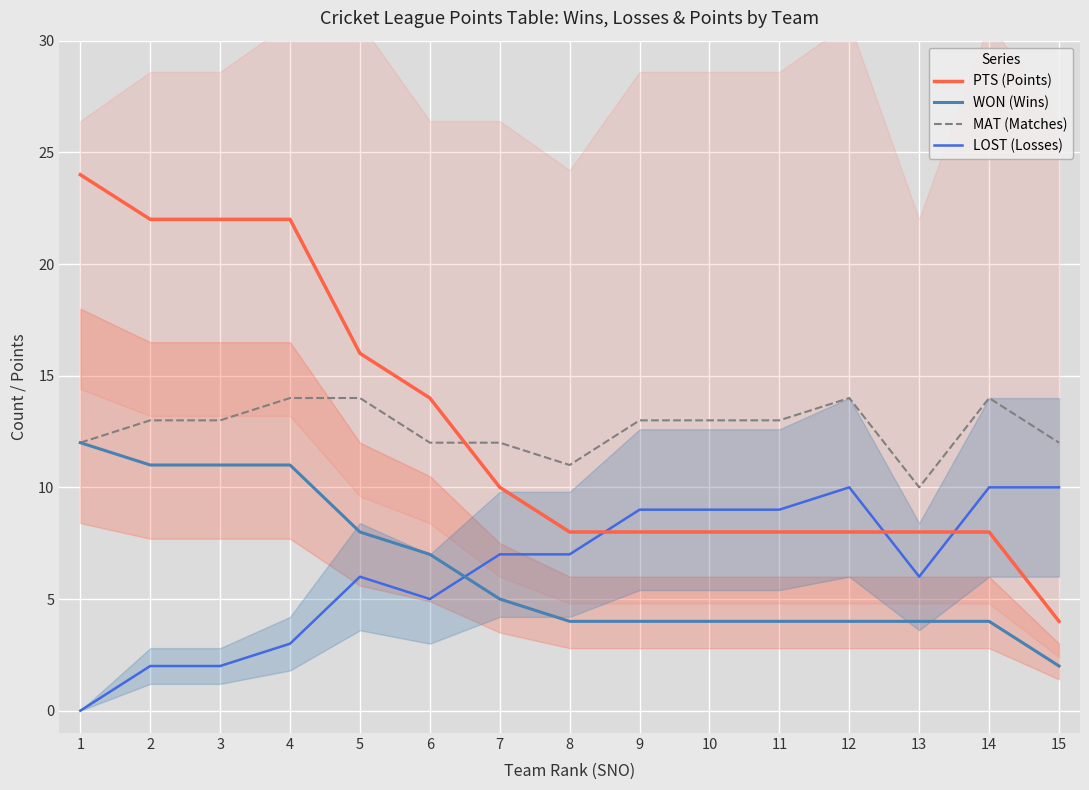

True or false: LOST (Losses) has a value of 10 at 15.

True